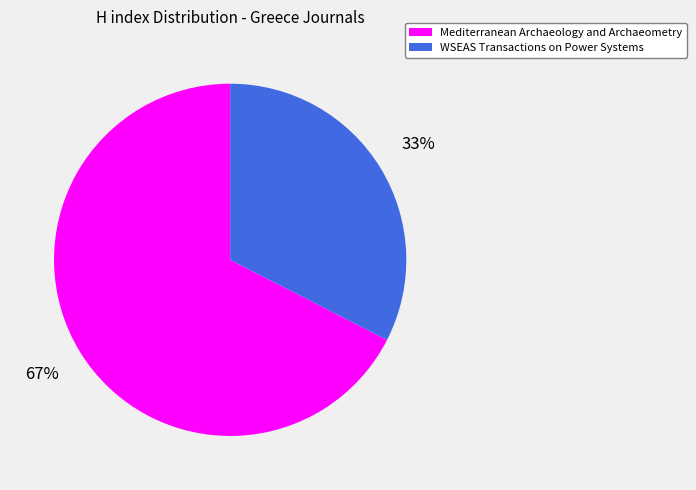

How many slices are in this pie chart?

2